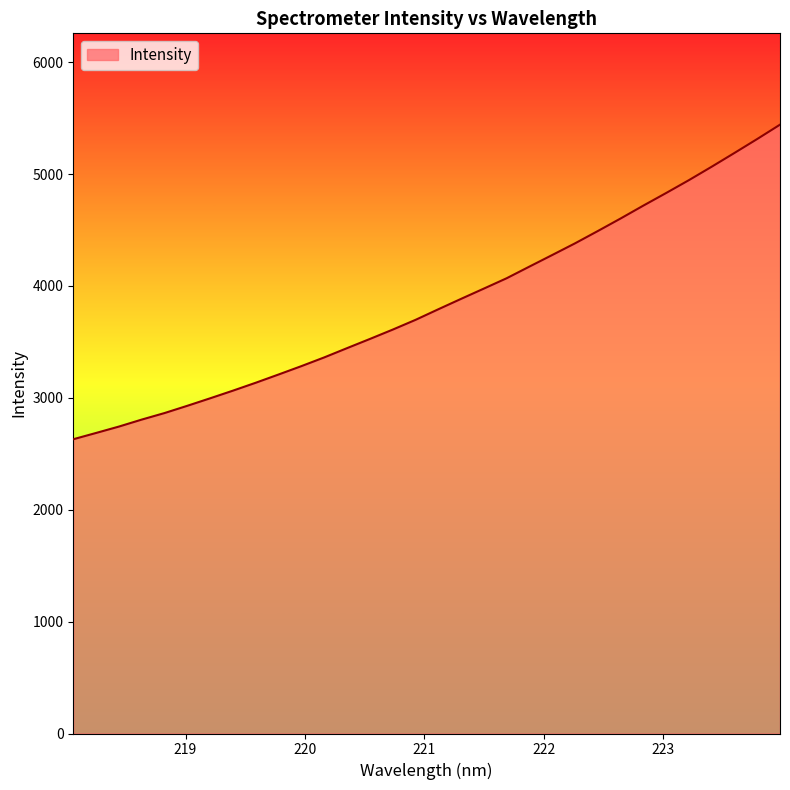

Reading right to left, transcribe all the data shown in this chart.

5441.6	5313.5	5188.7	5065.7	4945.8	4830.8	4718.2	4602.8	4490.8	4380.9	4276.6	4173.2	4068.9	3976.4	3884.6	3791.4	3696.8	3609.7	3526.2	3444.3	3361.5	3283.7	3208.8	3135.2	3064.5	2996.1	2929.1	2864.2	2805.7	2743.2	2686.2	2630.0